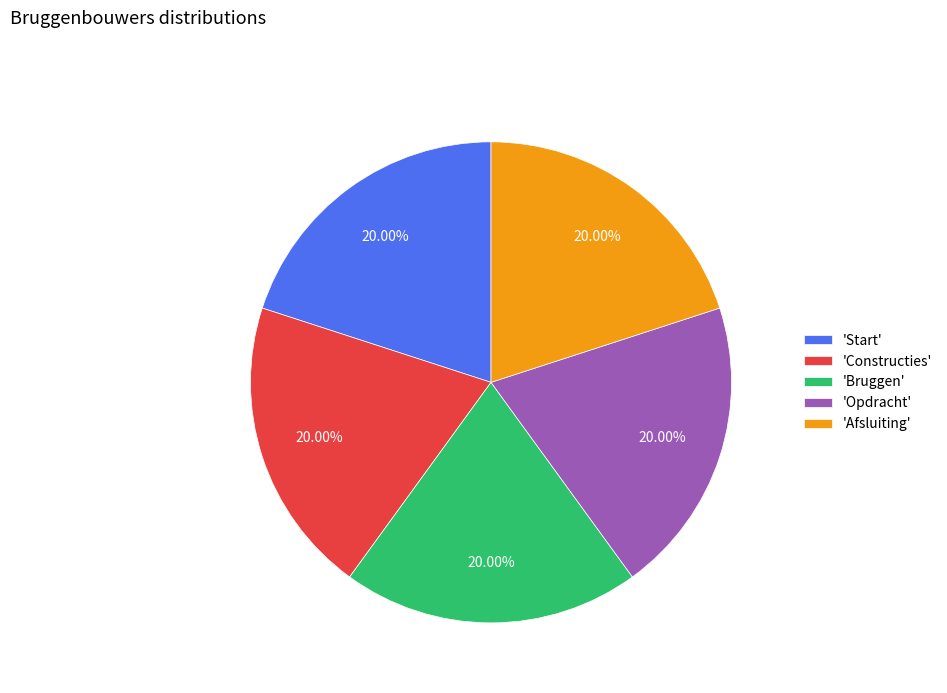

Is there any slice that represents more than half of the pie?

No